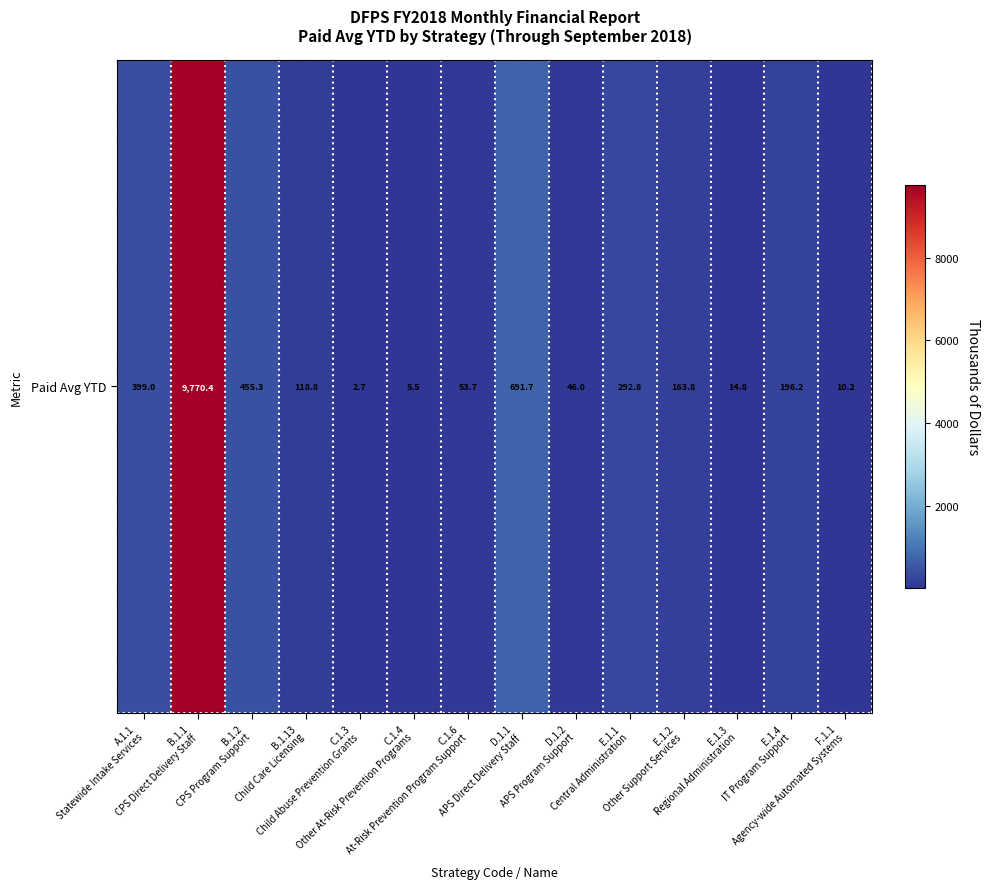

What is the smallest value displayed?

2.7